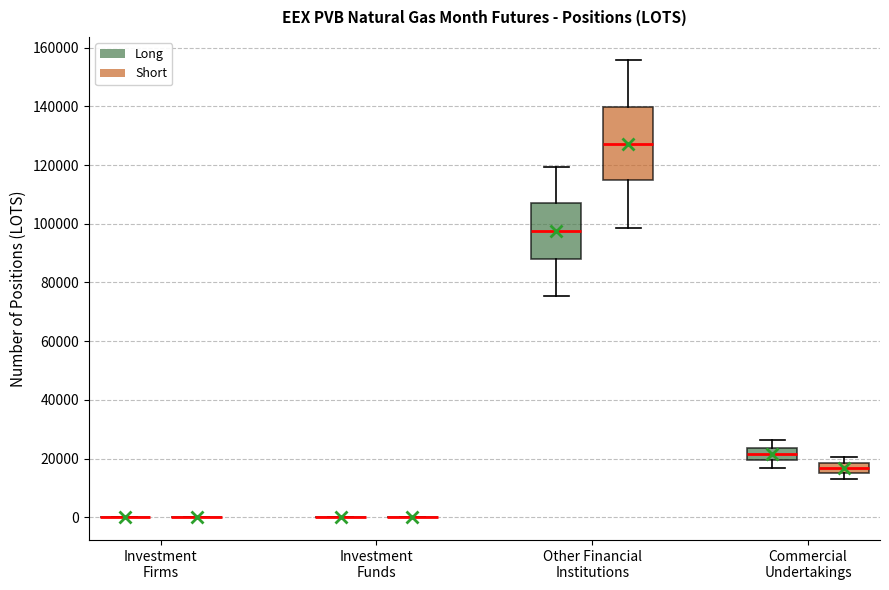

Comparing the boxes themselves (not the whiskers), which one is the tallest?

Other Financial Institutions (Short)